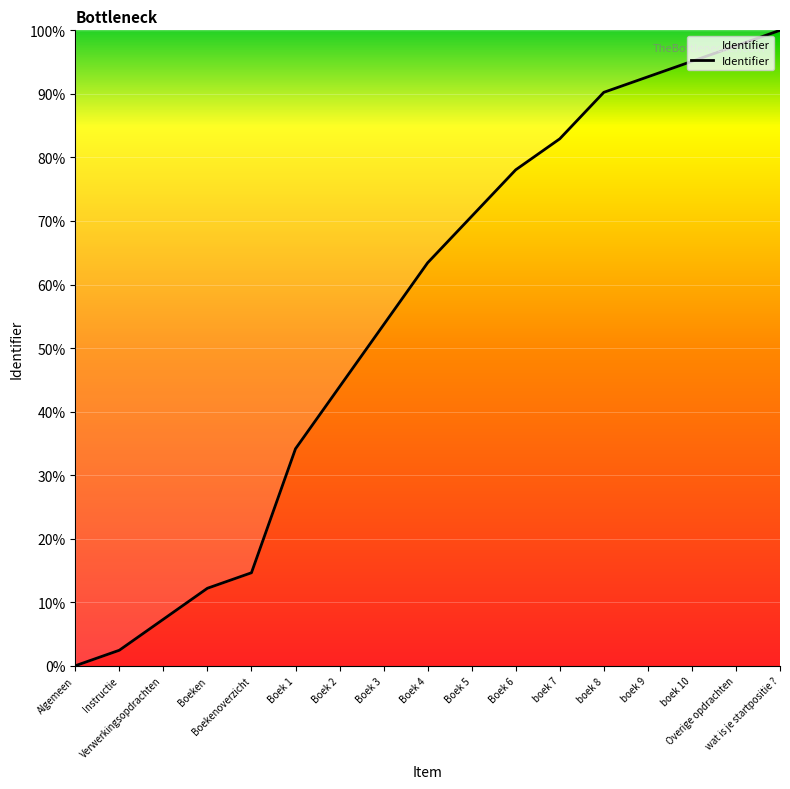

Count the number of categories in the chart.

17